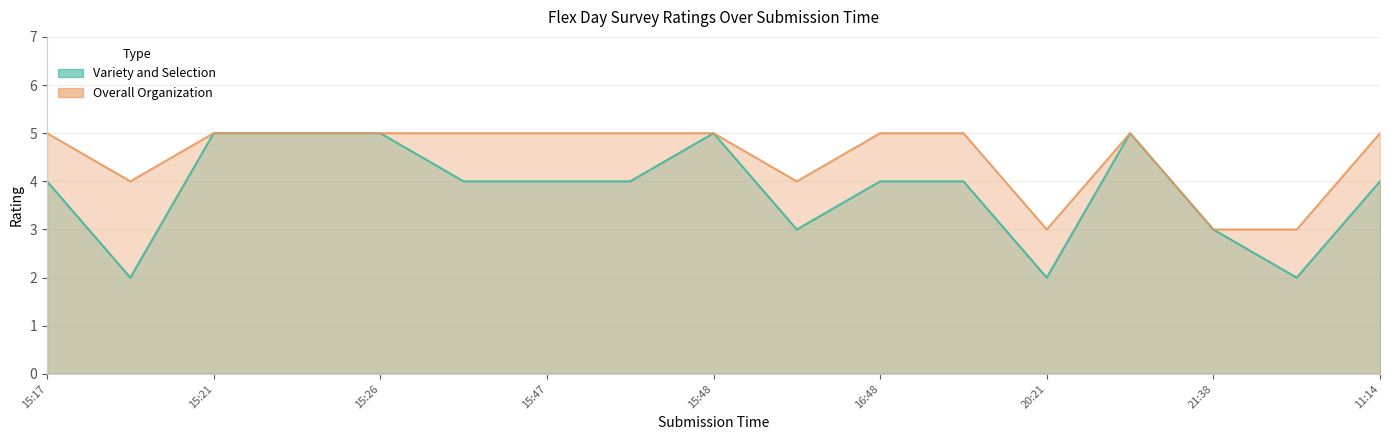

What is the maximum value shown in the chart?

5